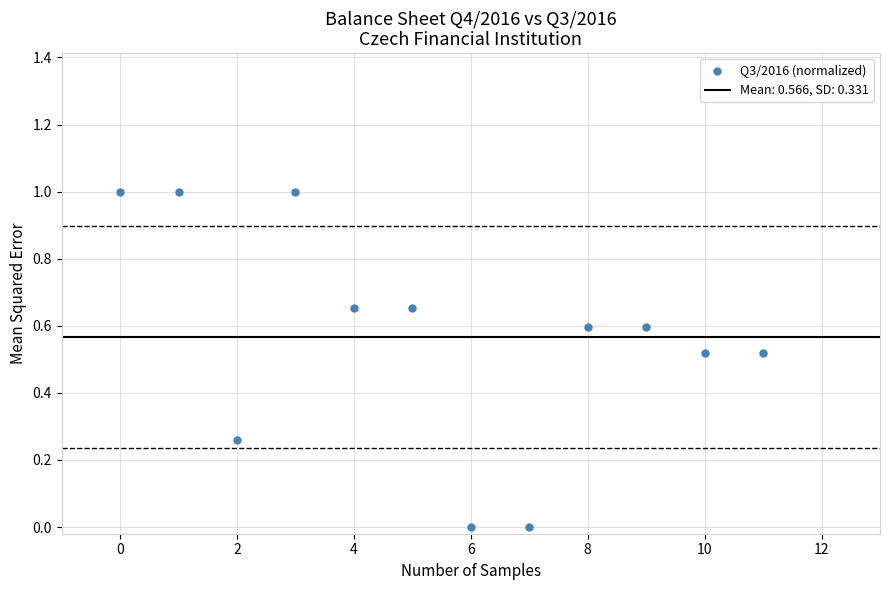

What is the range of Y values (max minus min)?

1.0